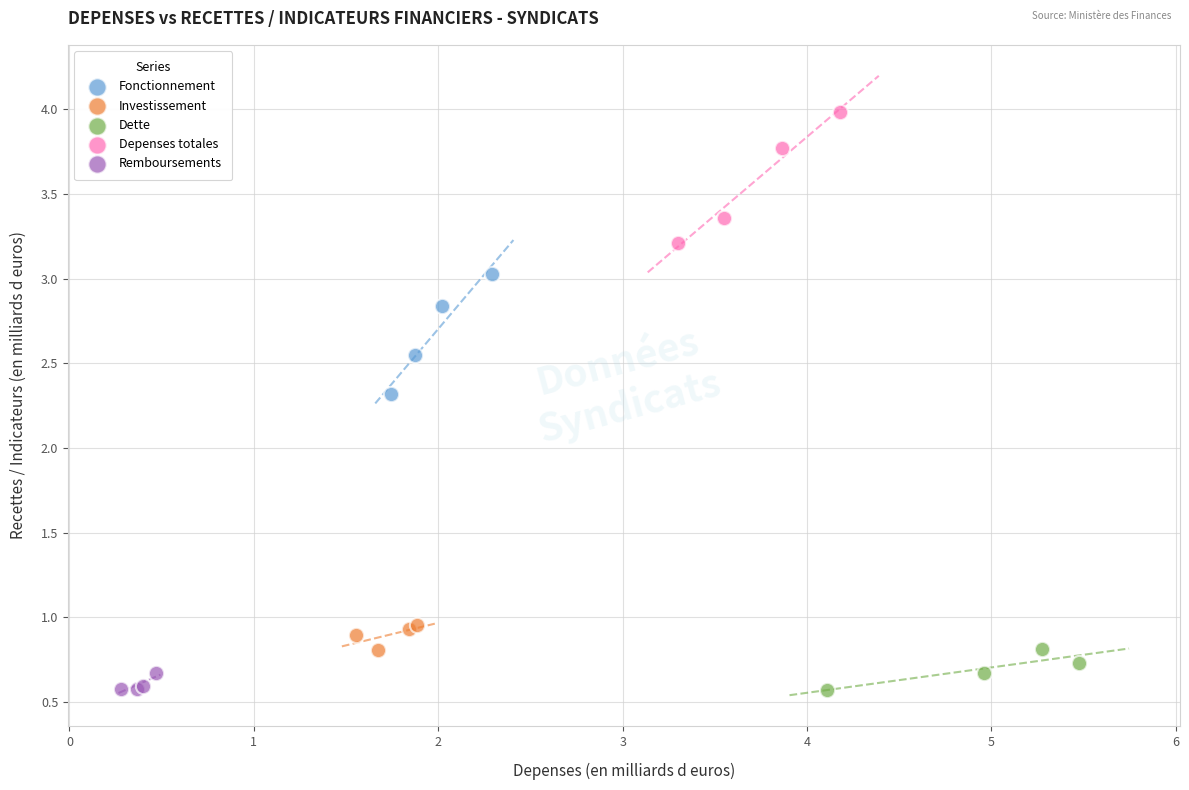

Which series has the largest Y range (max minus min)?

Depenses totales